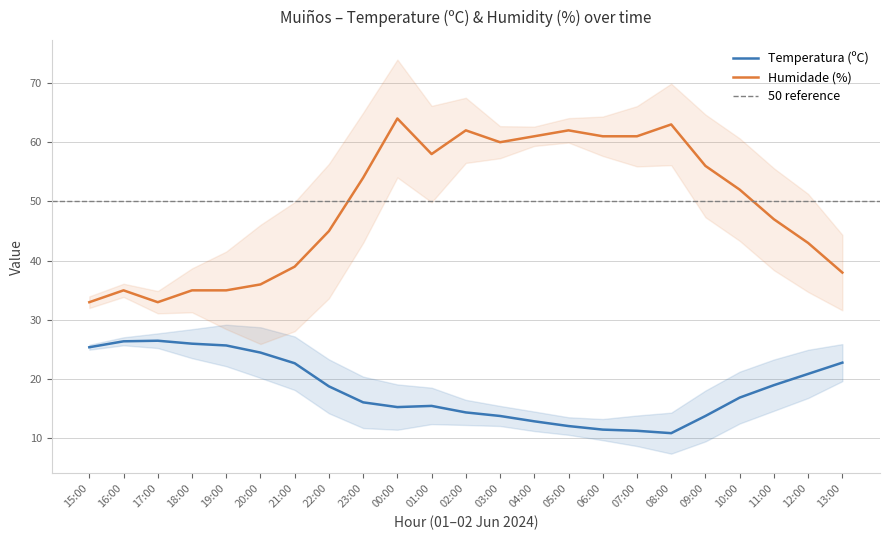

Count the number of categories in the chart.

23